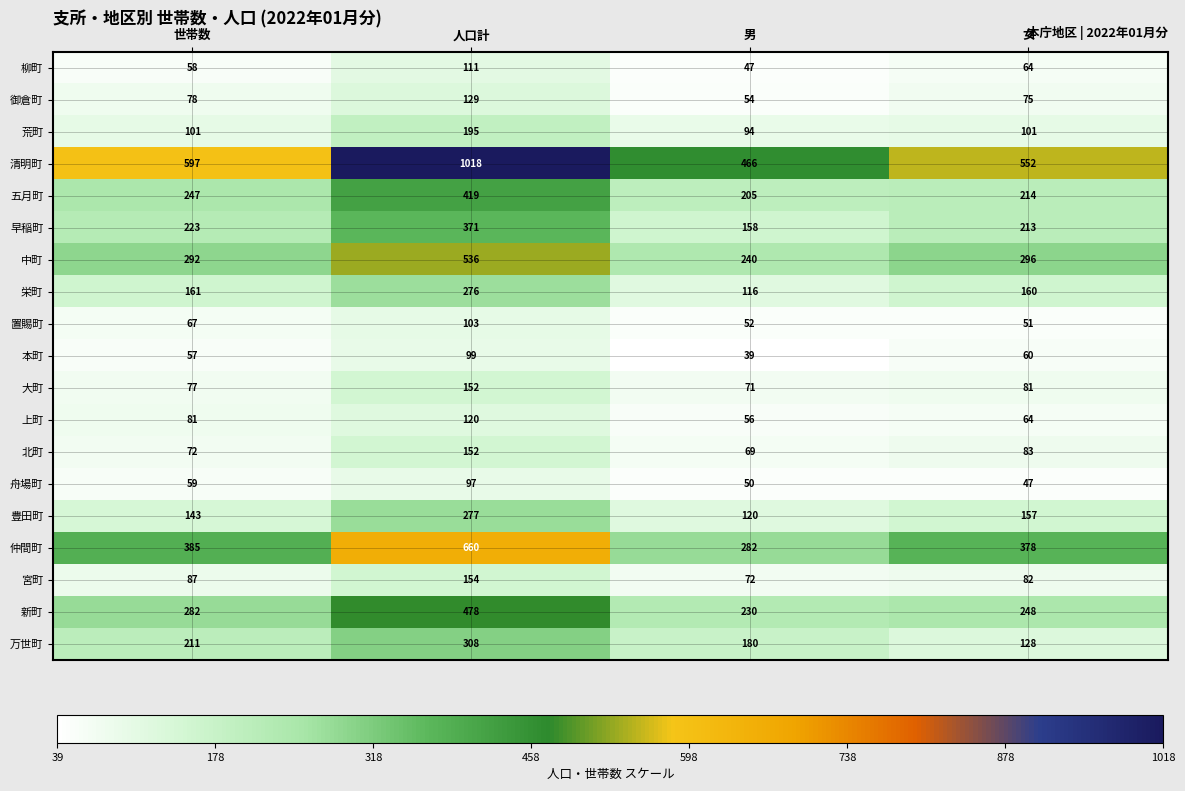

Rank the categories by 豊田町 value from highest to lowest.

人口計, 女, 世帯数, 男